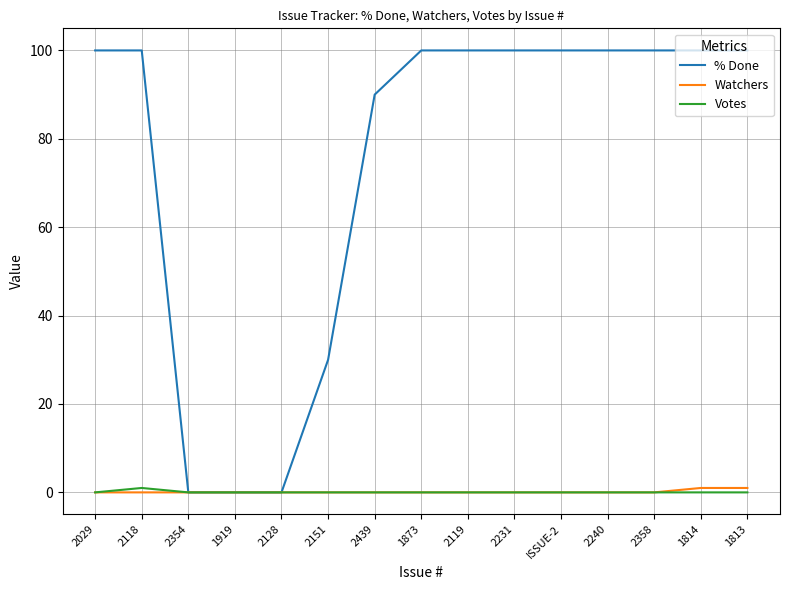

Which series has the largest total across all categories?

% Done